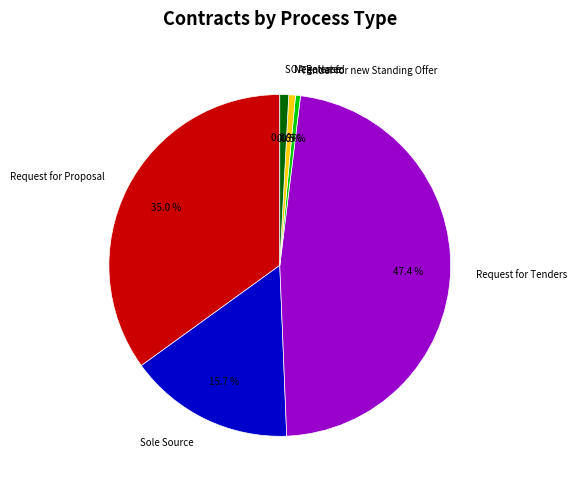

To the nearest percent, what is the combined percentage of Request for Tenders and Sole Source?

64%